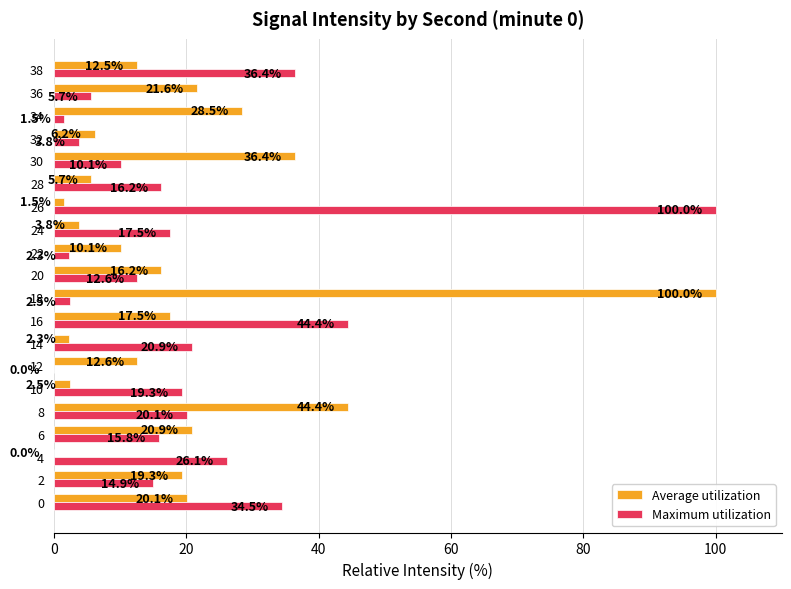

How many data points does each series have?

20